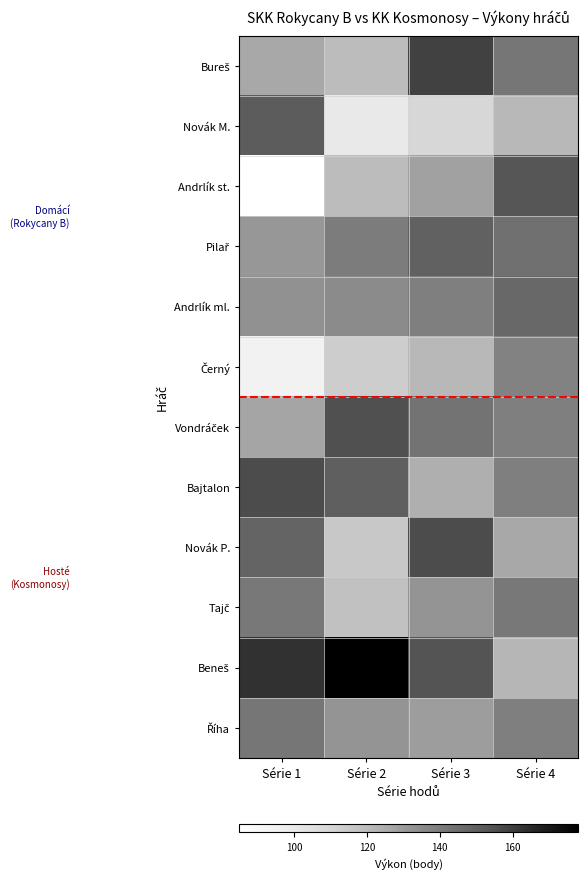

At how many categories does at least one series exceed 95?

4